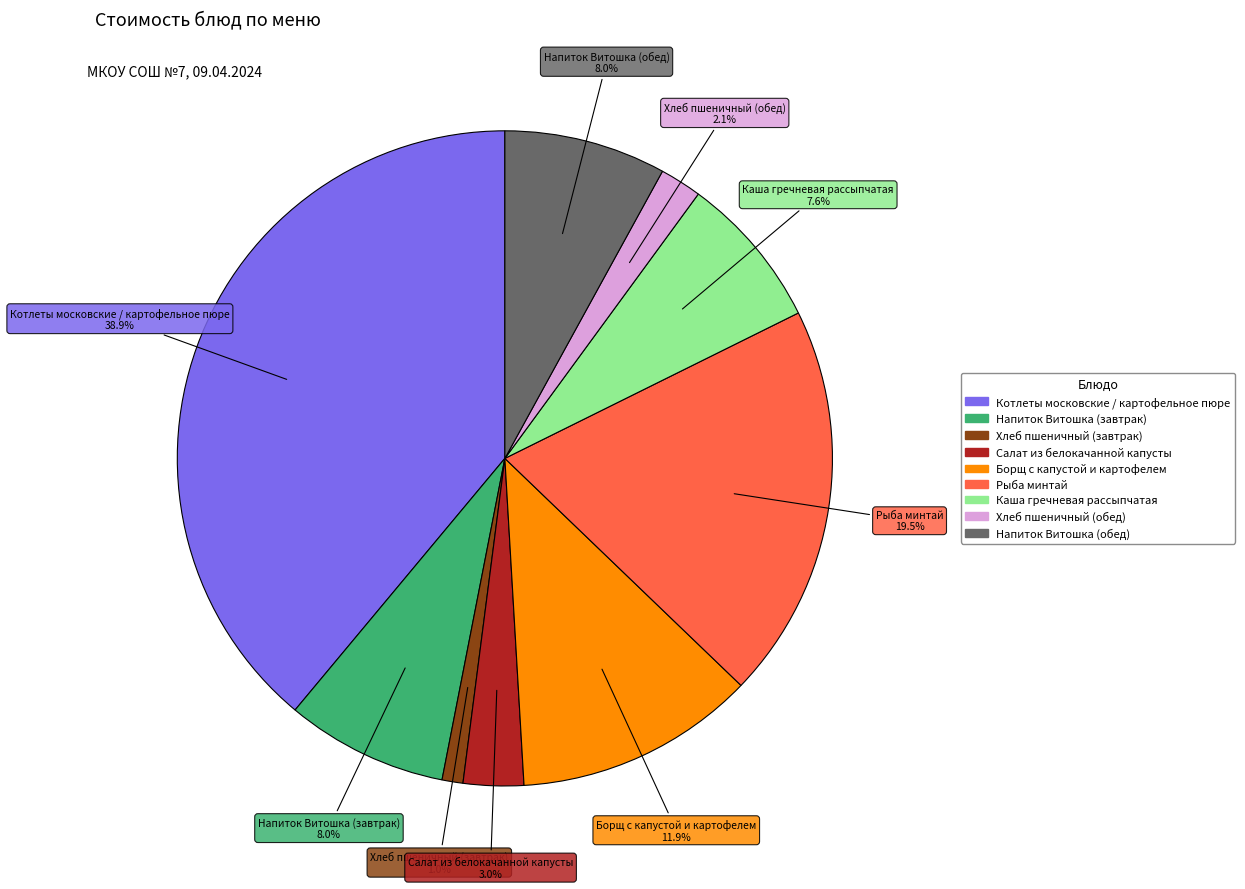

To the nearest percent, what is the average slice percentage?

11%